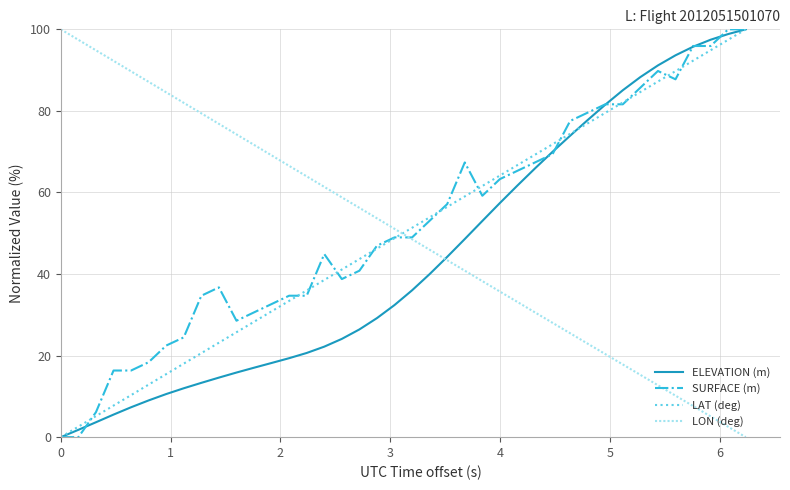

Reading left to right, extract all data points from this chart.

ELEVATION (m): 0.0	1.8	3.7	5.5	7.3	9.0	10.6	12.0	13.3	14.6	15.8	17.0	18.2	19.4	20.6	22.2	24.1	26.4	29.2	32.4	36.0	40.0	44.2	48.6	53.0	57.4	61.7	65.9	70.0	73.9	77.8	81.5	85.1	88.3	91.2	93.6	95.7	97.5	98.8	100.0
SURFACE (m): 0.0	0.0	6.1	16.3	16.3	18.4	22.5	24.5	34.7	36.7	28.6	30.6	32.6	34.7	34.7	44.9	38.8	40.8	46.9	49.0	49.0	53.1	57.1	67.4	59.2	63.3	65.3	67.4	69.4	77.5	79.6	81.6	81.6	85.7	89.8	87.7	95.9	95.9	100.0	100.0
LAT (deg): 0.0	2.6	5.2	7.7	10.3	12.9	15.5	18.0	20.6	23.2	25.7	28.3	30.9	33.4	36.0	38.5	41.1	43.7	46.2	48.8	51.3	53.9	56.5	59.0	61.6	64.2	66.7	69.3	71.8	74.4	77.0	79.5	82.1	84.6	87.2	89.7	92.3	94.9	97.4	100.0
LON (deg): 100.0	97.4	94.8	92.3	89.7	87.1	84.5	82.0	79.4	76.8	74.2	71.7	69.1	66.5	63.9	61.4	58.8	56.2	53.7	51.1	48.5	46.0	43.4	40.8	38.3	35.7	33.1	30.6	28.0	25.5	22.9	20.4	17.8	15.3	12.7	10.2	7.6	5.1	2.5	0.0